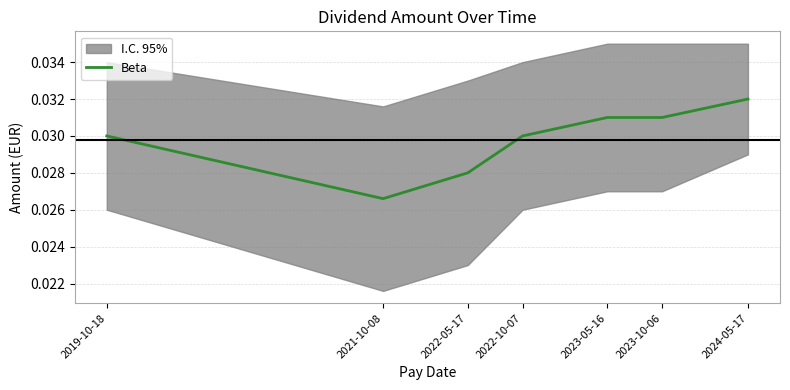

How many interior local valleys (lower than both neighbors) does the data have?

1